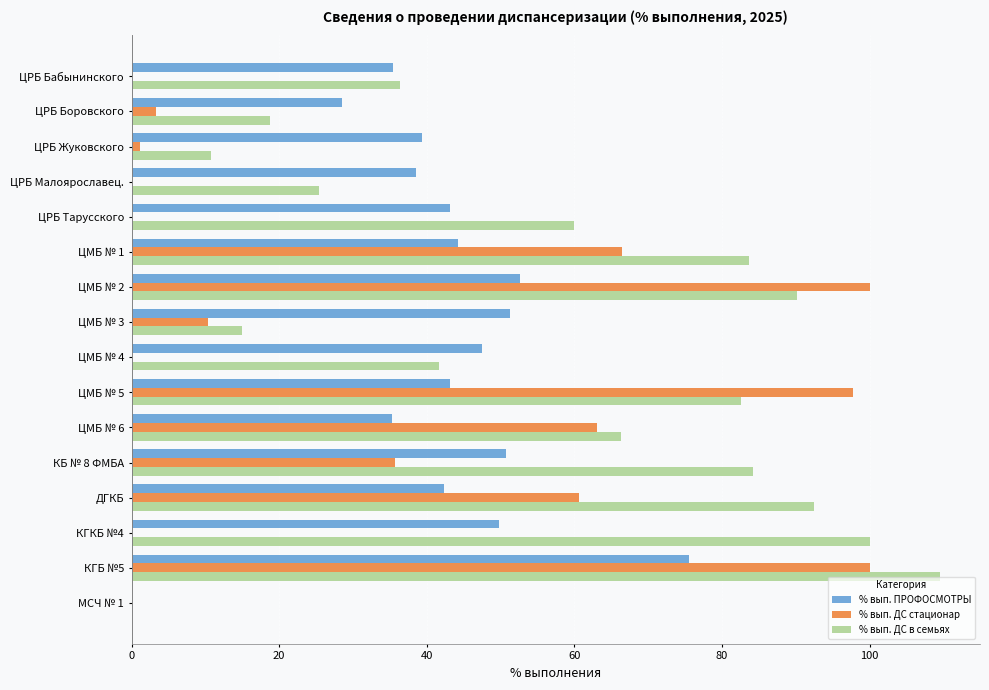

What is the sum of the % вып. ДС в семьях values at ЦРБ Малоярославец. and ЦМБ № 2?

115.6